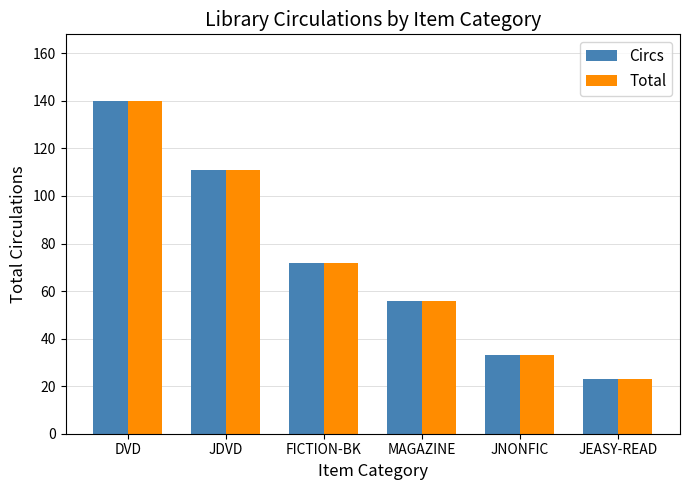

Which category has the highest value across all series?

DVD